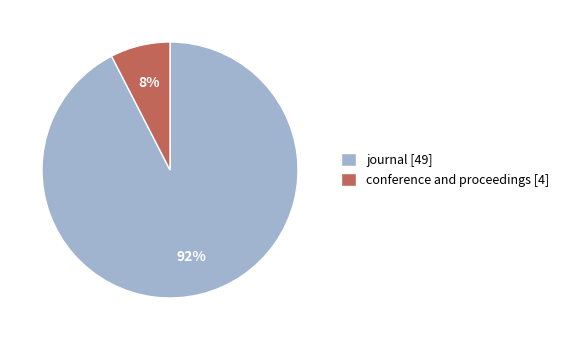

Is it true that journal is 99% of the pie?

False